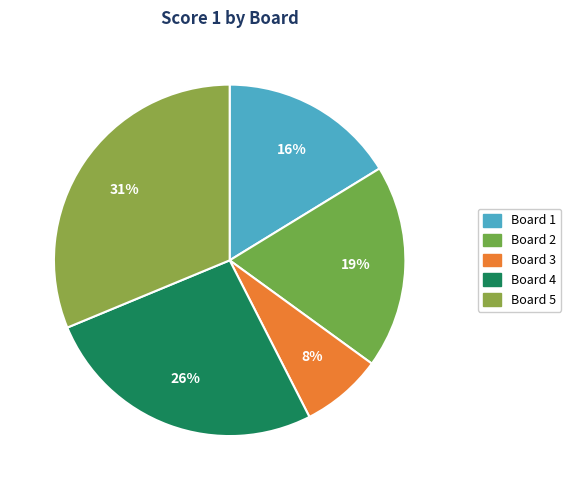

How many segments does this pie chart have?

5